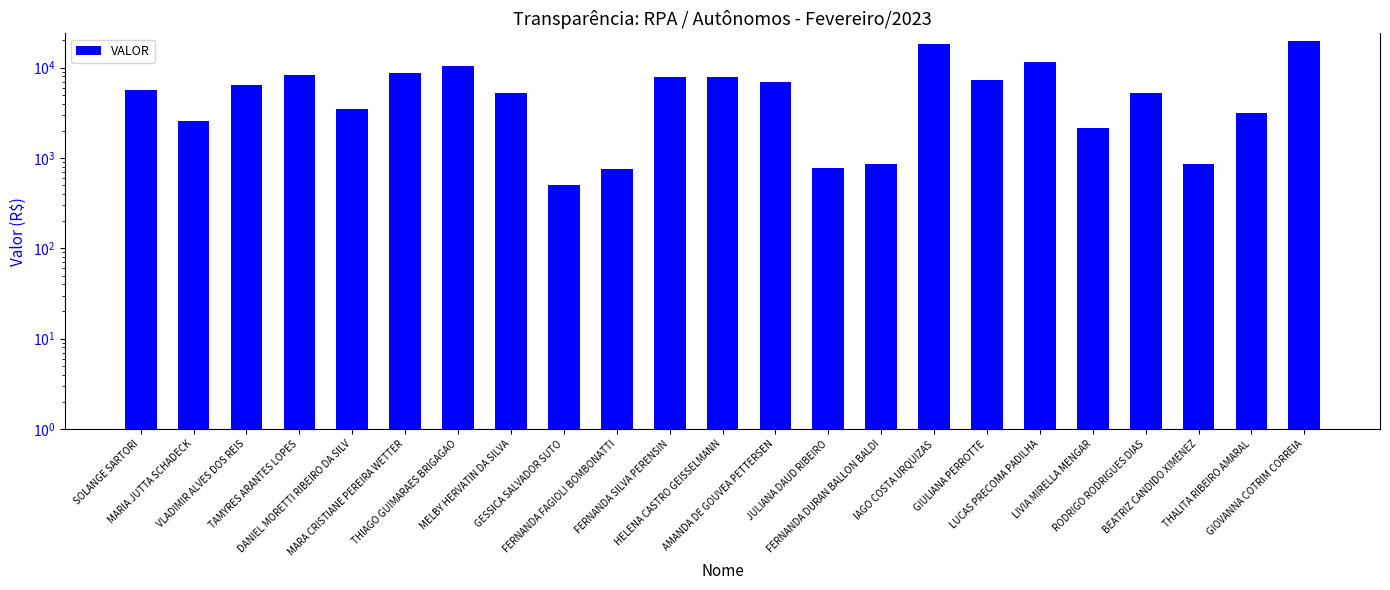

True or false: the data shows 3136.6 at THALITA RIBEIRO AMARAL.

True